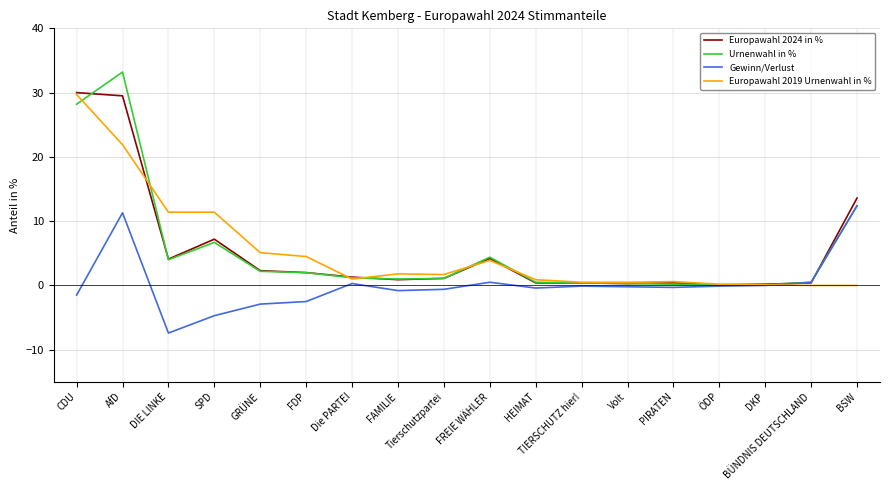

What is the minimum value shown in the chart?

-7.4